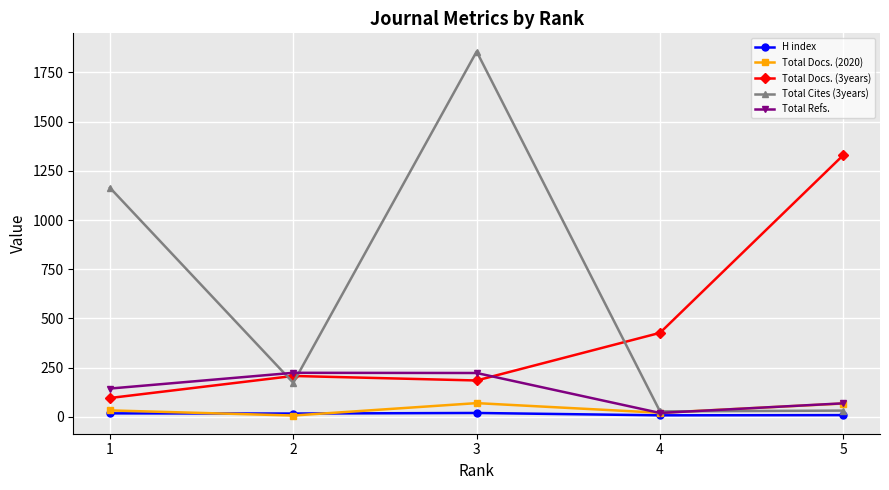

True or false: H index has more than 2 interior local peaks.

False